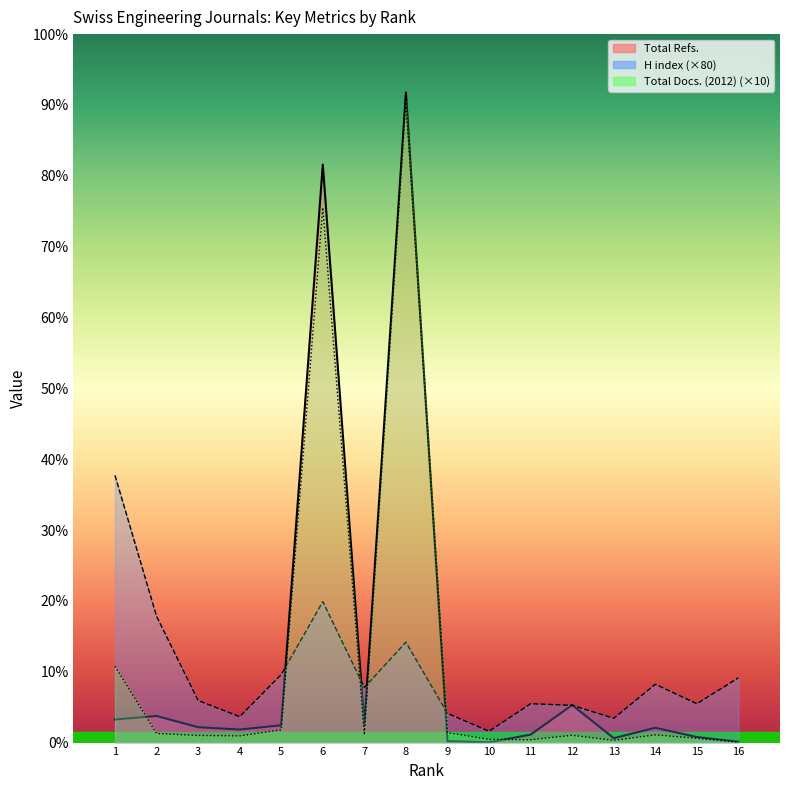

Which series has the largest range (max minus min)?

Total Refs.